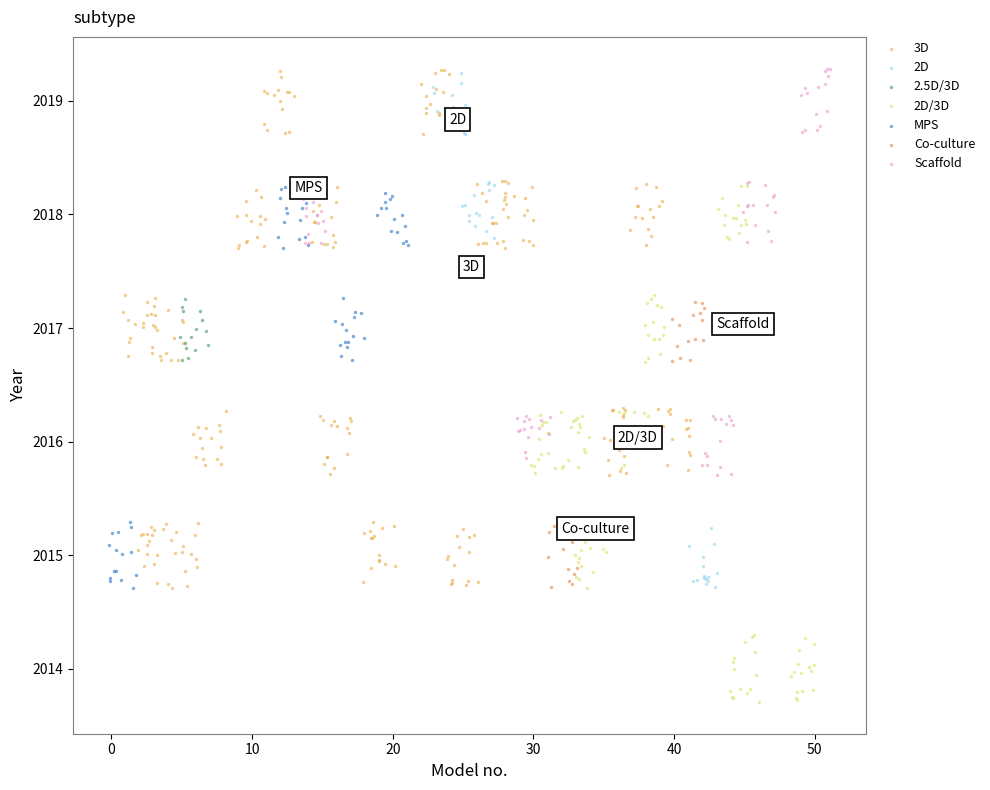

Which series reaches the minimum Y coordinate?

2D/3D